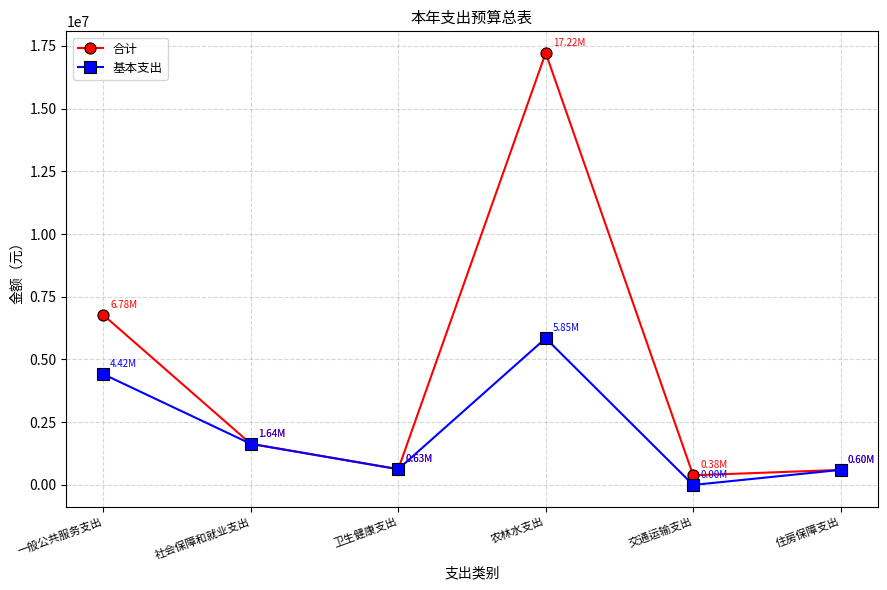

Which category has the highest value in the 合计 series?

农林水支出